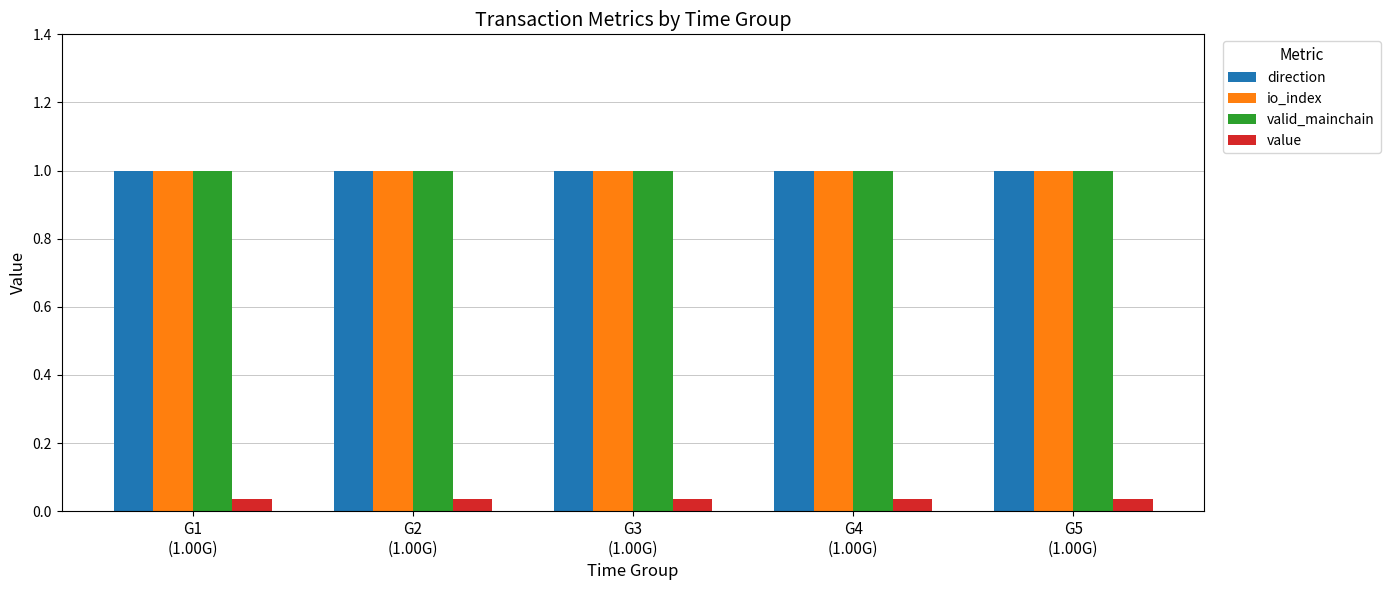

What is the total value across all series at G4
(1.00G)?

3.0